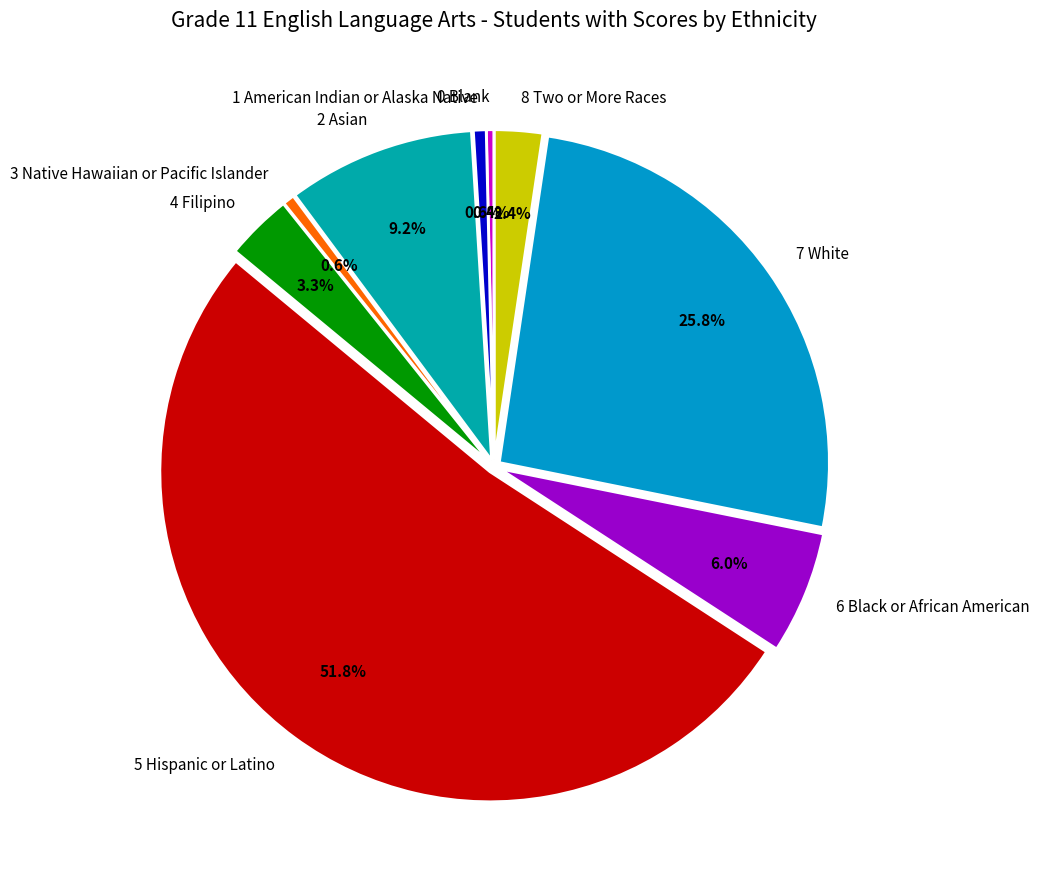

What is the majority slice?

5 Hispanic or Latino